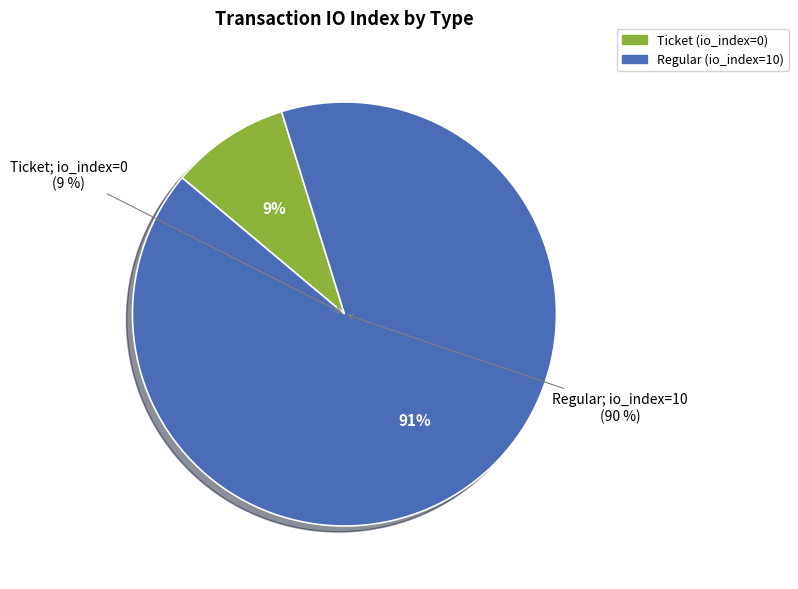

Combined, do Ticket (io_index=0) and Regular (io_index=10) account for over 50%?

Yes